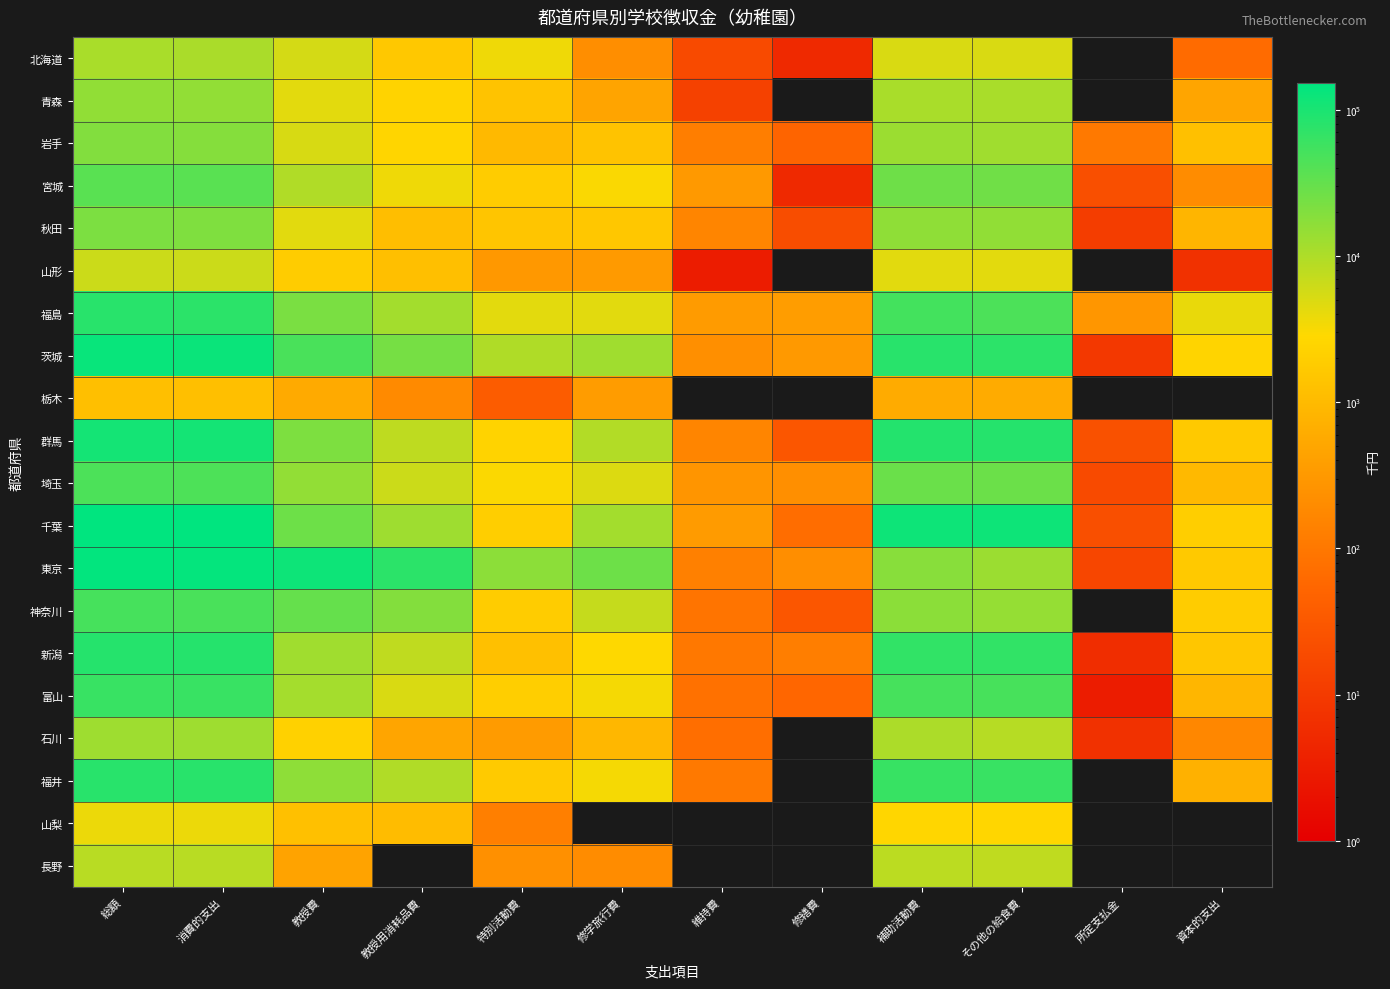

Between 教授用消耗品費 and 補助活動費, which series saw the biggest shift?

千葉